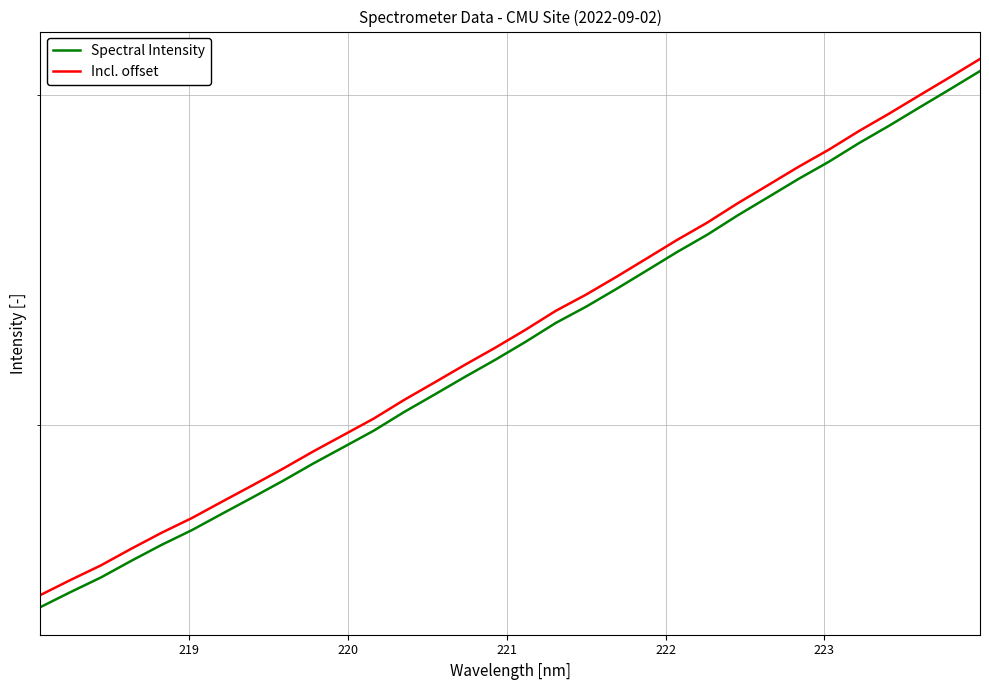

How many series are shown in this chart?

2